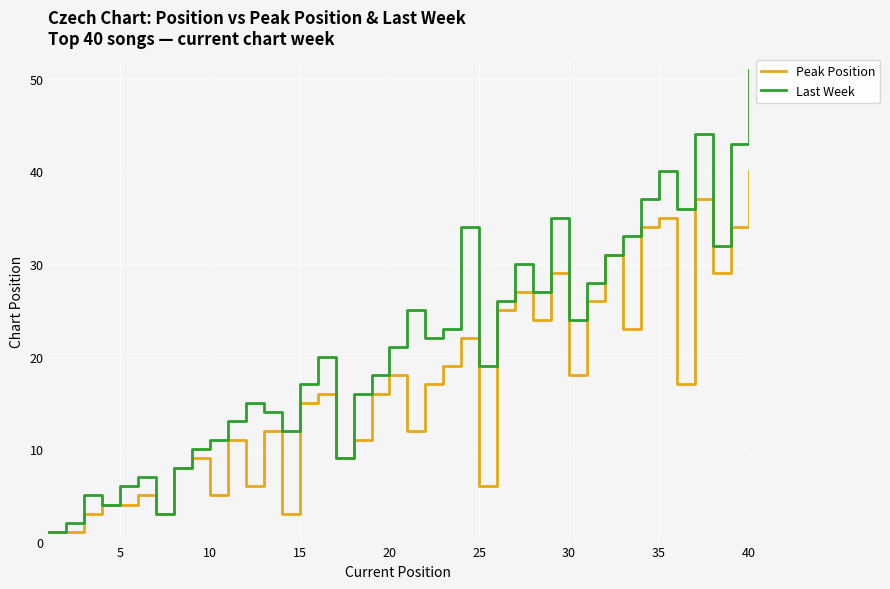

List the series in order of their peak value, lowest first.

Peak Position, Last Week